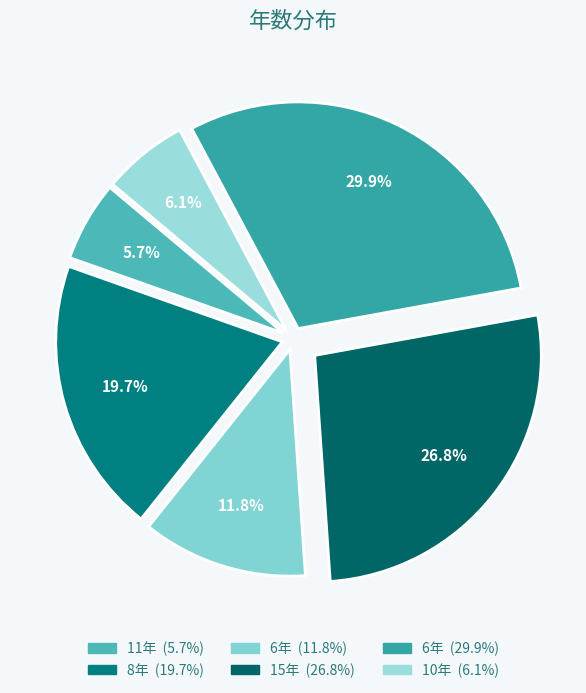

Is there a majority slice in this chart?

No